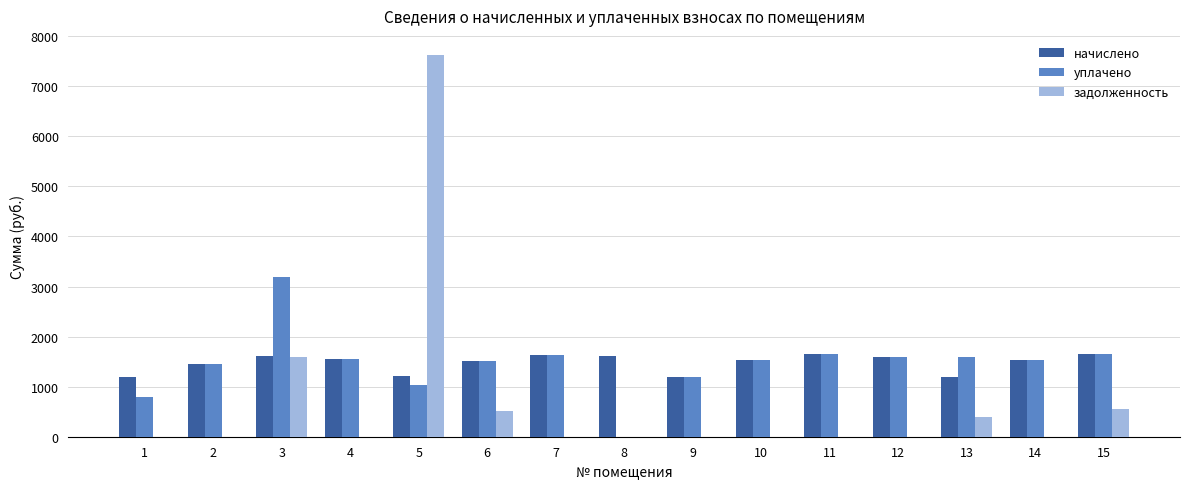

What is the maximum value for начислено?

1644.4